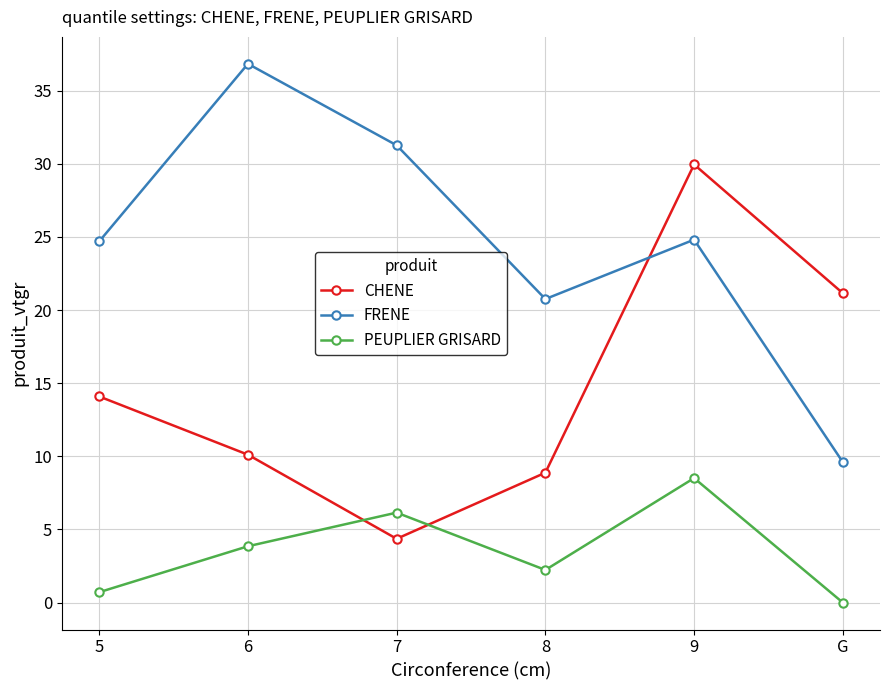

At which category does PEUPLIER GRISARD reach its first local peak?

7